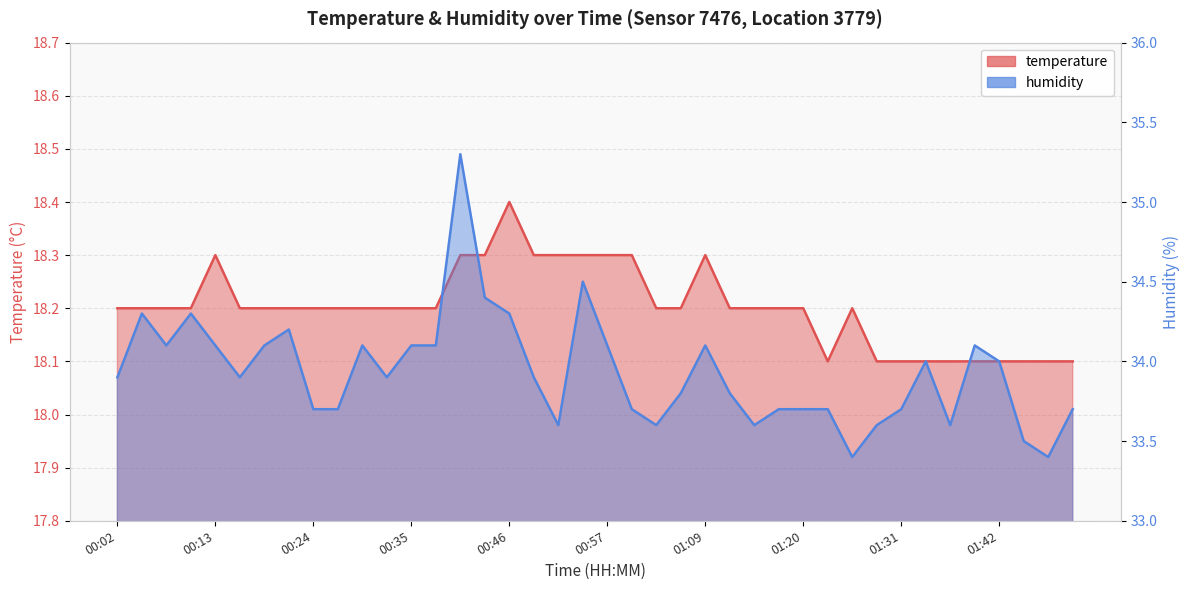

Reading right to left, transcribe all the data shown in this chart.

temperature: 18.1	18.1	18.1	18.1	18.1	18.1	18.1	18.1	18.1	18.2	18.1	18.2	18.2	18.2	18.2	18.3	18.2	18.2	18.3	18.3	18.3	18.3	18.3	18.4	18.3	18.3	18.2	18.2	18.2	18.2	18.2	18.2	18.2	18.2	18.2	18.3	18.2	18.2	18.2	18.2
humidity: 33.7	33.4	33.5	34.0	34.1	33.6	34.0	33.7	33.6	33.4	33.7	33.7	33.7	33.6	33.8	34.1	33.8	33.6	33.7	34.1	34.5	33.6	33.9	34.3	34.4	35.3	34.1	34.1	33.9	34.1	33.7	33.7	34.2	34.1	33.9	34.1	34.3	34.1	34.3	33.9